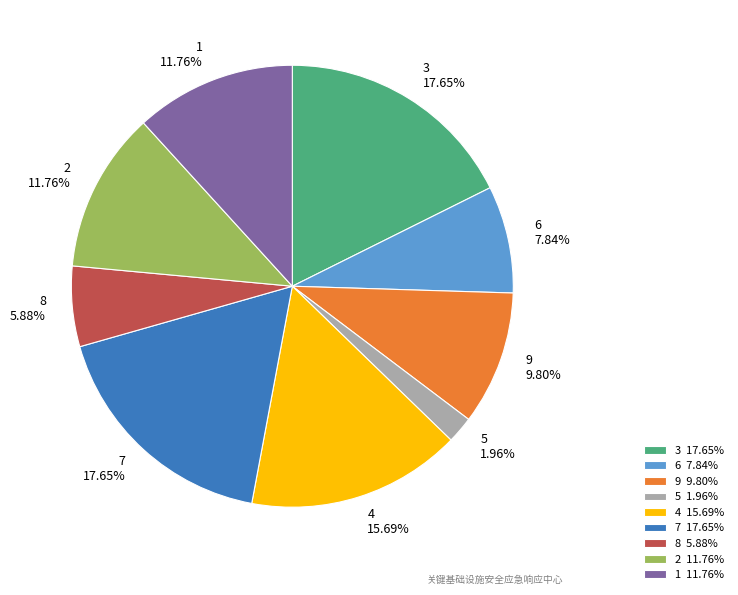

Between 8 and 2, which is larger?

2